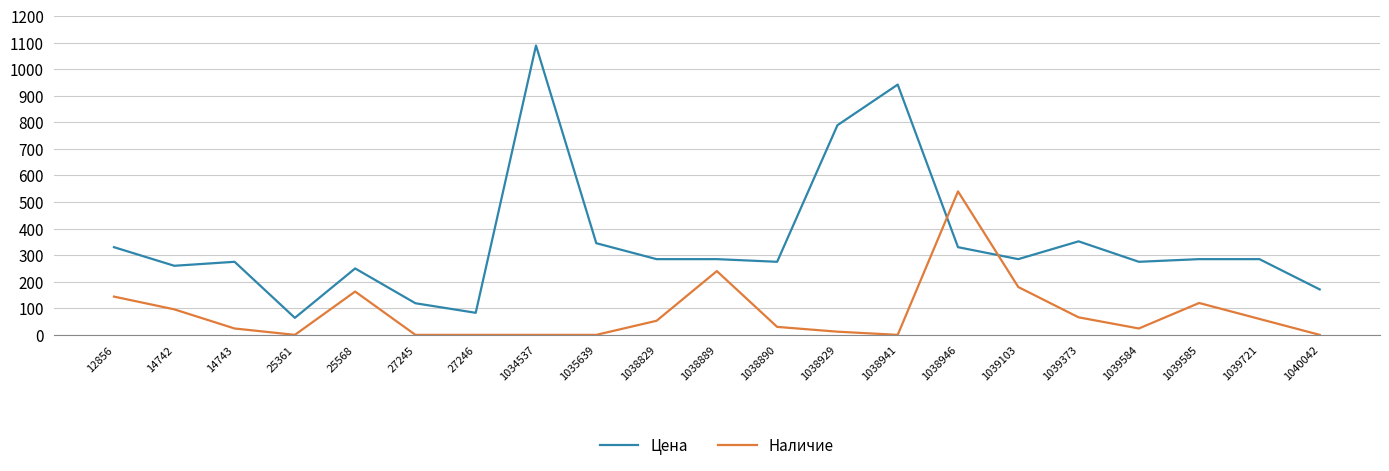

Reading right to left, extract all data points from this chart.

Цена: 171	285	285	275	352	285	330	942	789	275	285	285	345	1089	83	119	250	64	275	260	330
Наличие: 0	60	120	24	66	180	540	0	12	30	240	53	0	0	0	0	163	0	24	96	144